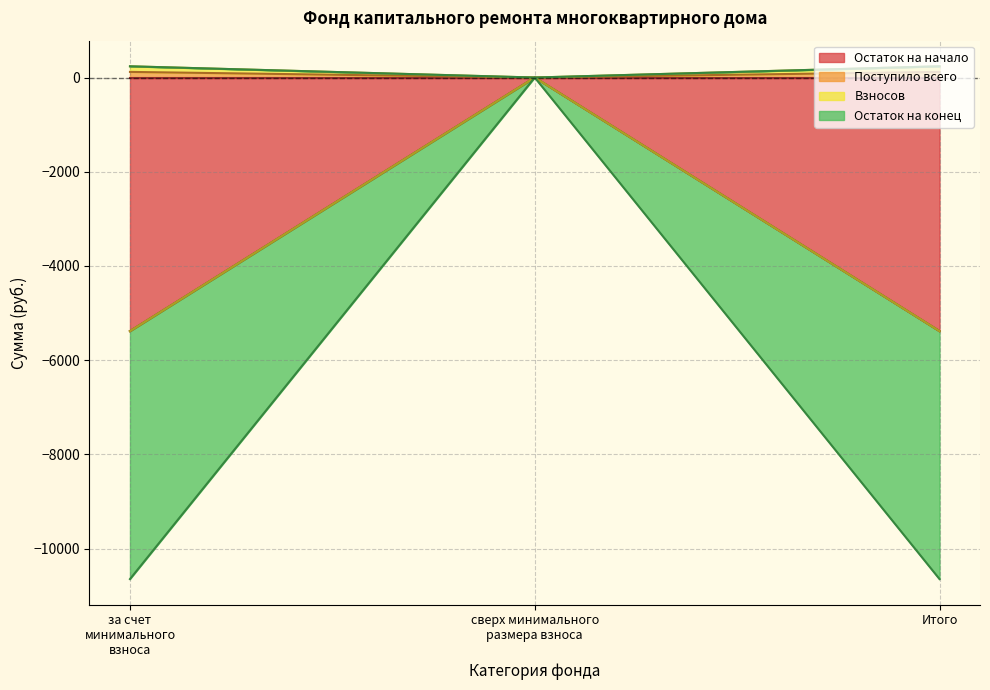

Between за счет минимального взноса and Итого, which series saw the biggest shift?

Остаток на начало